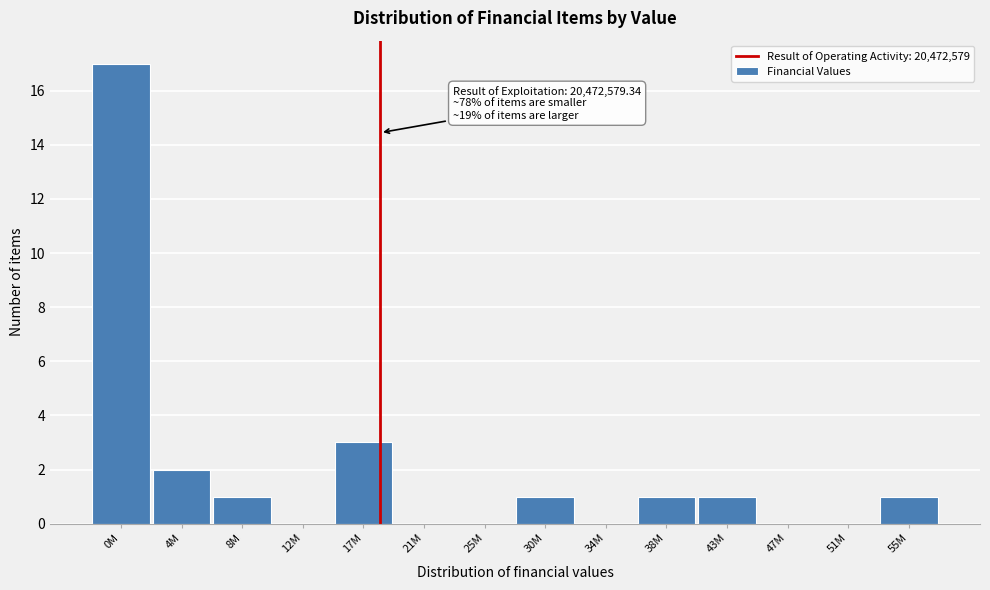

Reading left to right, list all the values displayed in this chart.

0M=17	4M=2	8M=1	12M=0	17M=3	21M=0	25M=0	30M=1	34M=0	38M=1	43M=1	47M=0	51M=0	55M=1